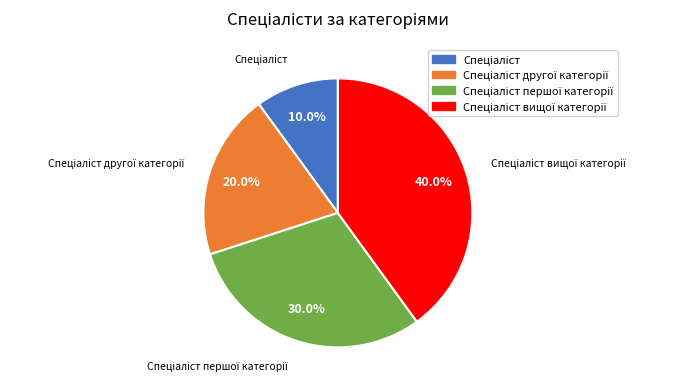

Is there any slice that represents more than half of the pie?

No